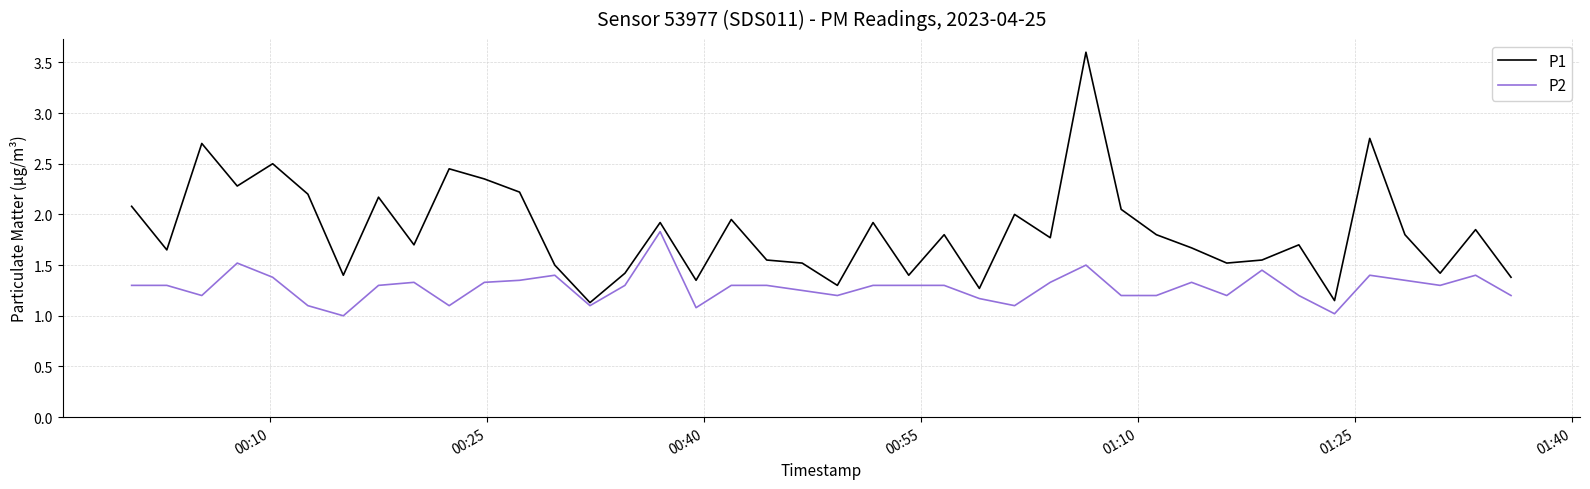

Which series has the widest spread of values?

P1